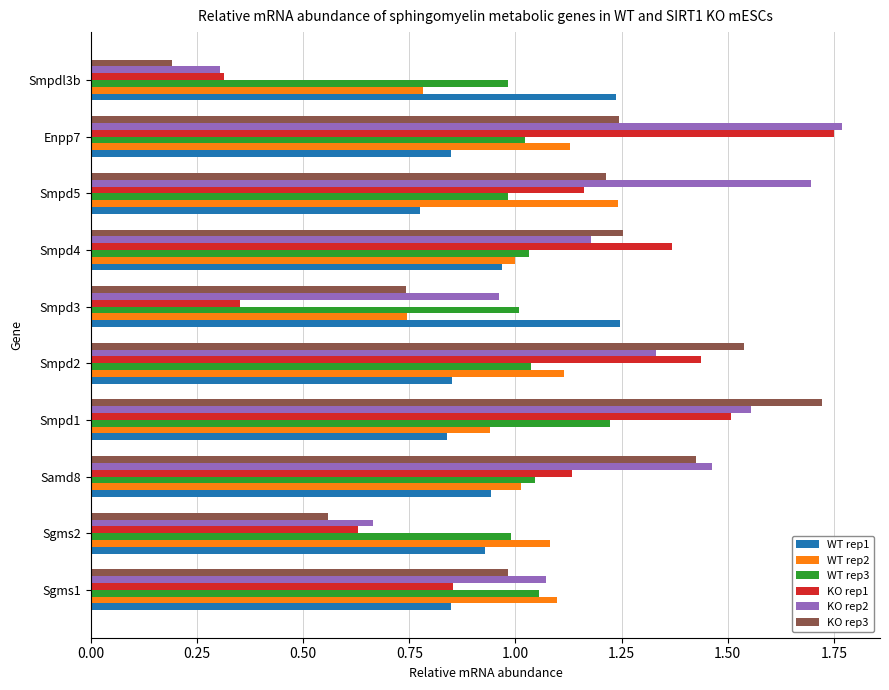

What are all the series names shown in the legend?

WT rep1, WT rep2, WT rep3, KO rep1, KO rep2, KO rep3